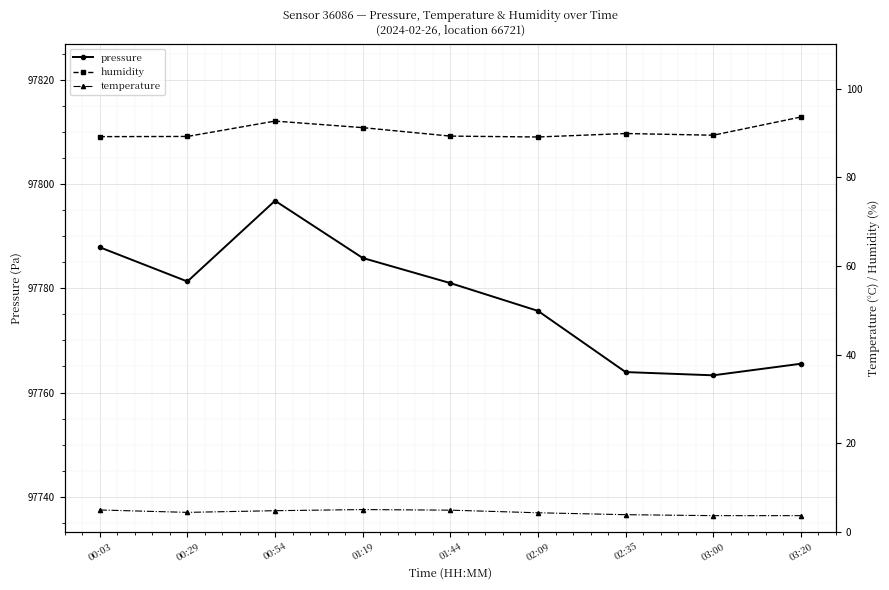

The value of temperature at 03:00 is 1.9. True or false?

False